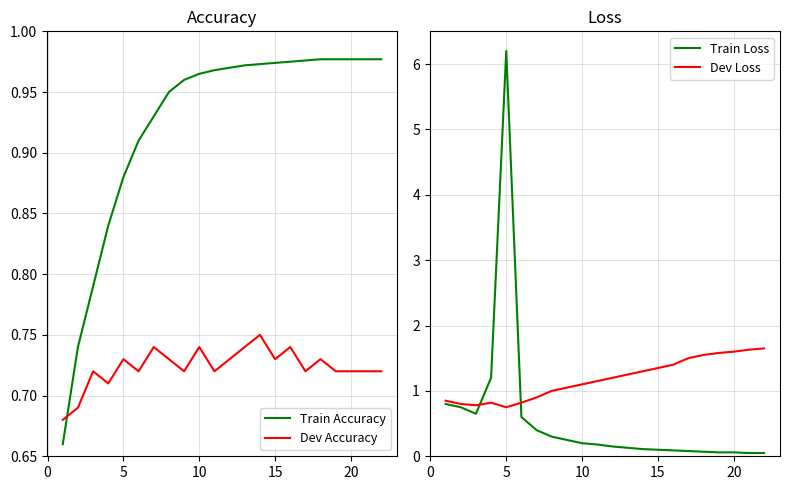

How many intersections are there between Train Accuracy and Train Loss?

3